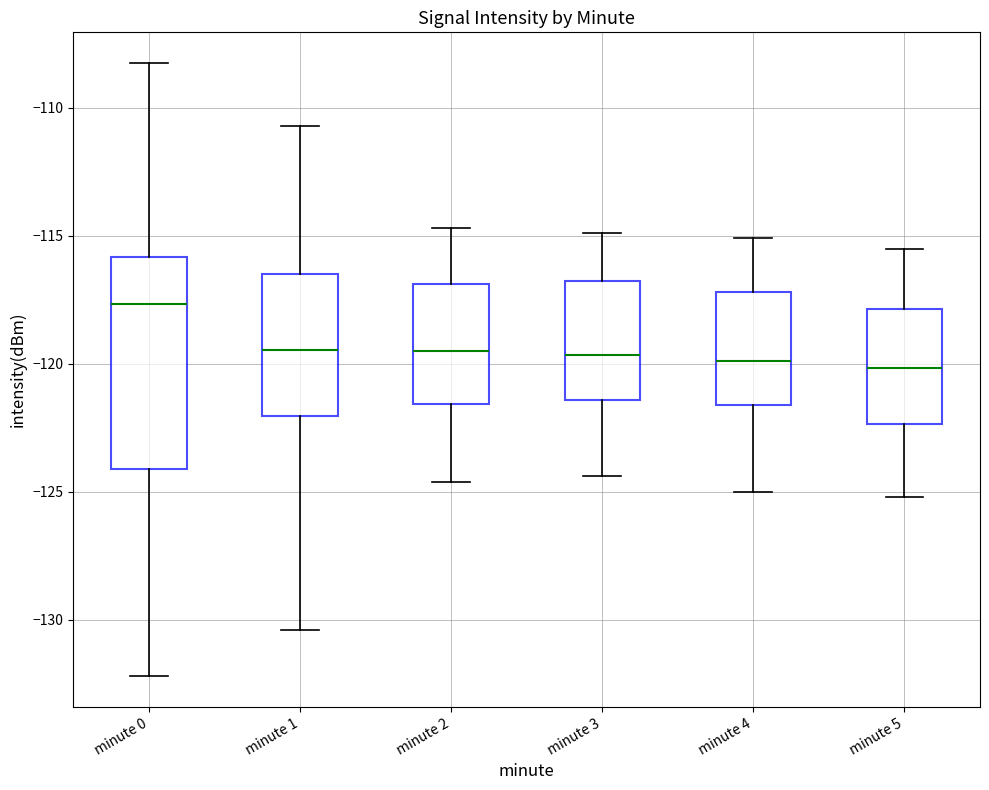

Reading left to right, transcribe this box plot: for each box, give where its median line is, the range the box spans, and where its two whiskers end, as read against the y-axis. The values are not printed on the chart, so give them approximately, as read against the axis.

minute 0: median -117.5, box -124.0 to -116.0, whiskers -132.0 to -108.0
minute 1: median -119.5, box -122.0 to -116.5, whiskers -130.5 to -110.5
minute 2: median -119.5, box -121.5 to -117.0, whiskers -124.5 to -114.5
minute 3: median -119.5, box -121.5 to -117.0, whiskers -124.5 to -115.0
minute 4: median -120.0, box -121.5 to -117.0, whiskers -125.0 to -115.0
minute 5: median -120.0, box -122.5 to -118.0, whiskers -125.0 to -115.5